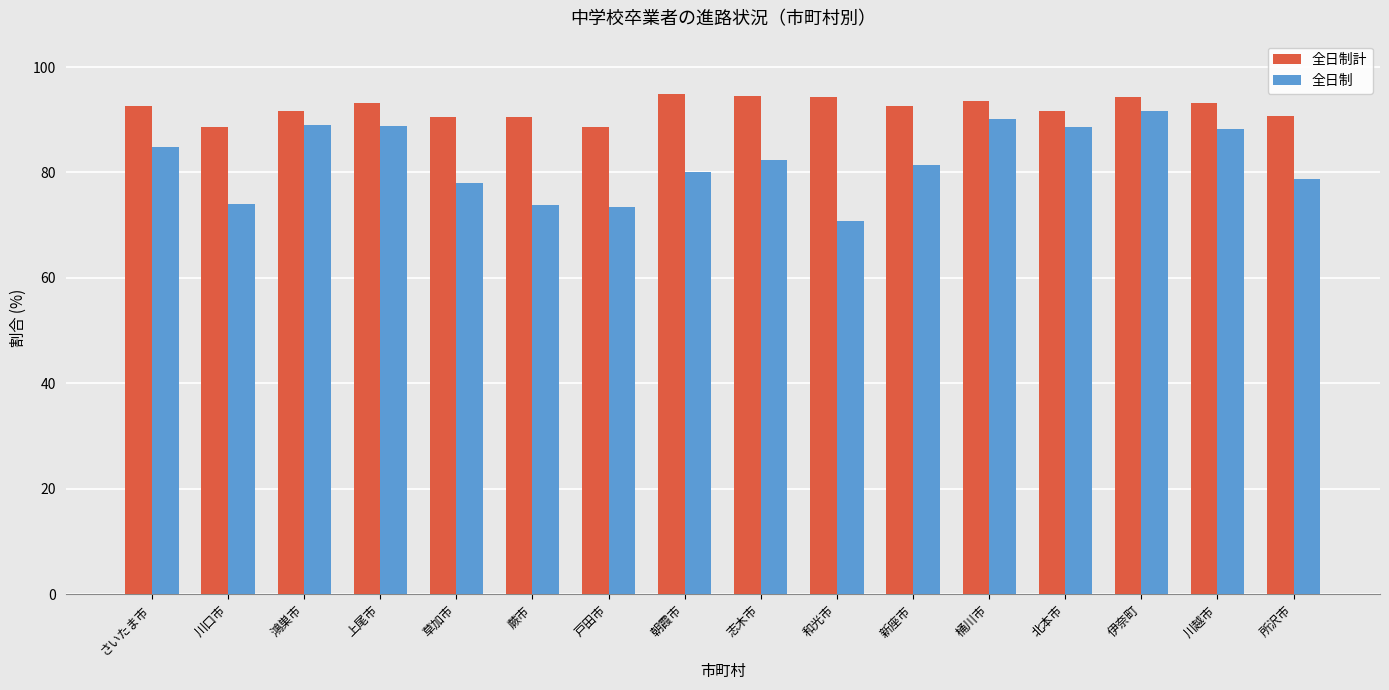

At how many categories does at least one series exceed 86?

16